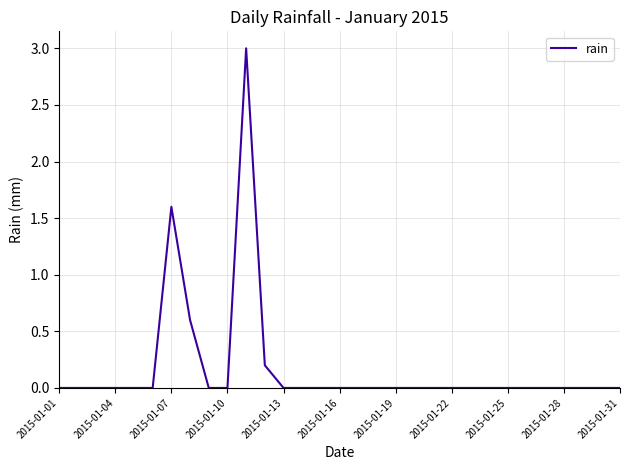

What is the difference between the maximum and minimum values?

3.0